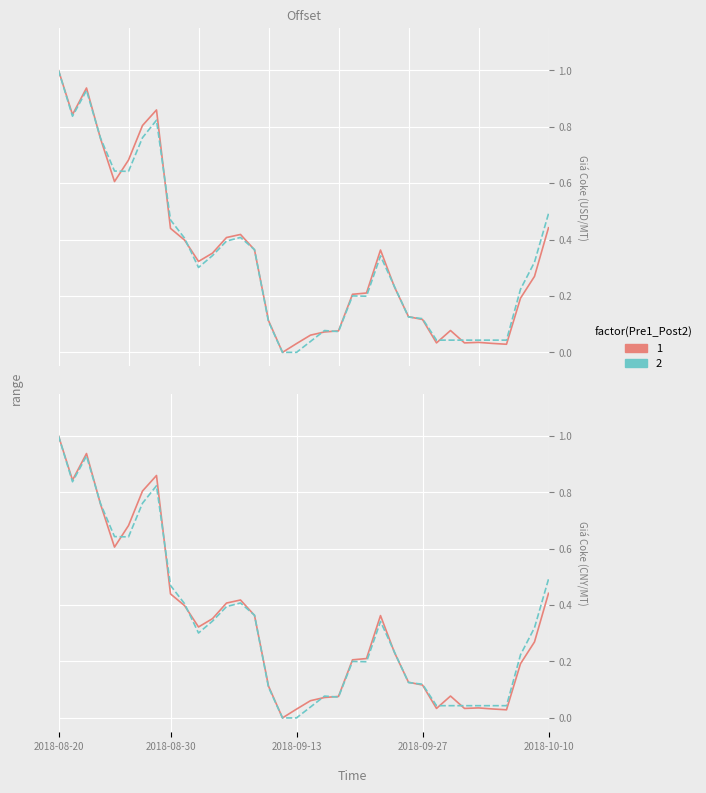

After their last crossing, which series has the higher values: Giá Coke (CNY/MT) or Giá Coke (USD/MT)?

Giá Coke (CNY/MT)